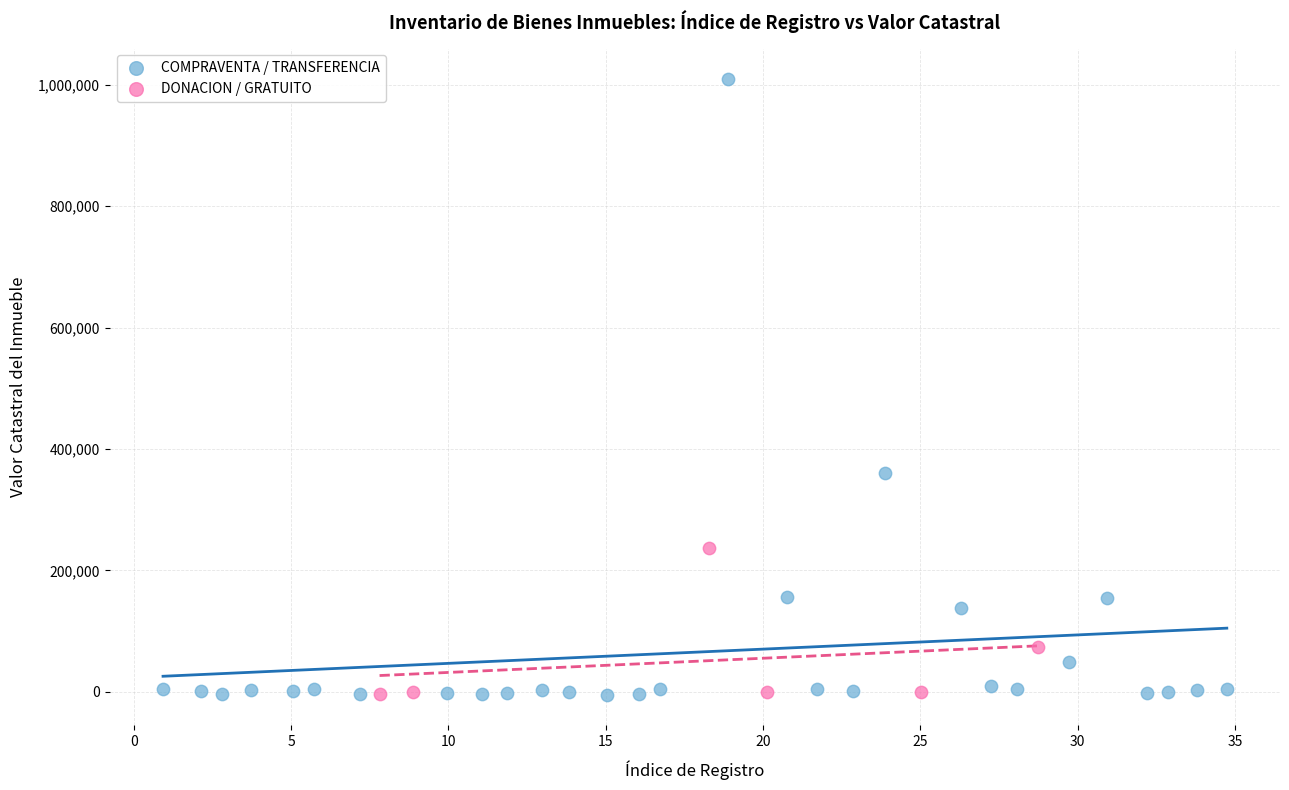

Which series contains the highest Y value?

COMPRAVENTA / TRANSFERENCIA